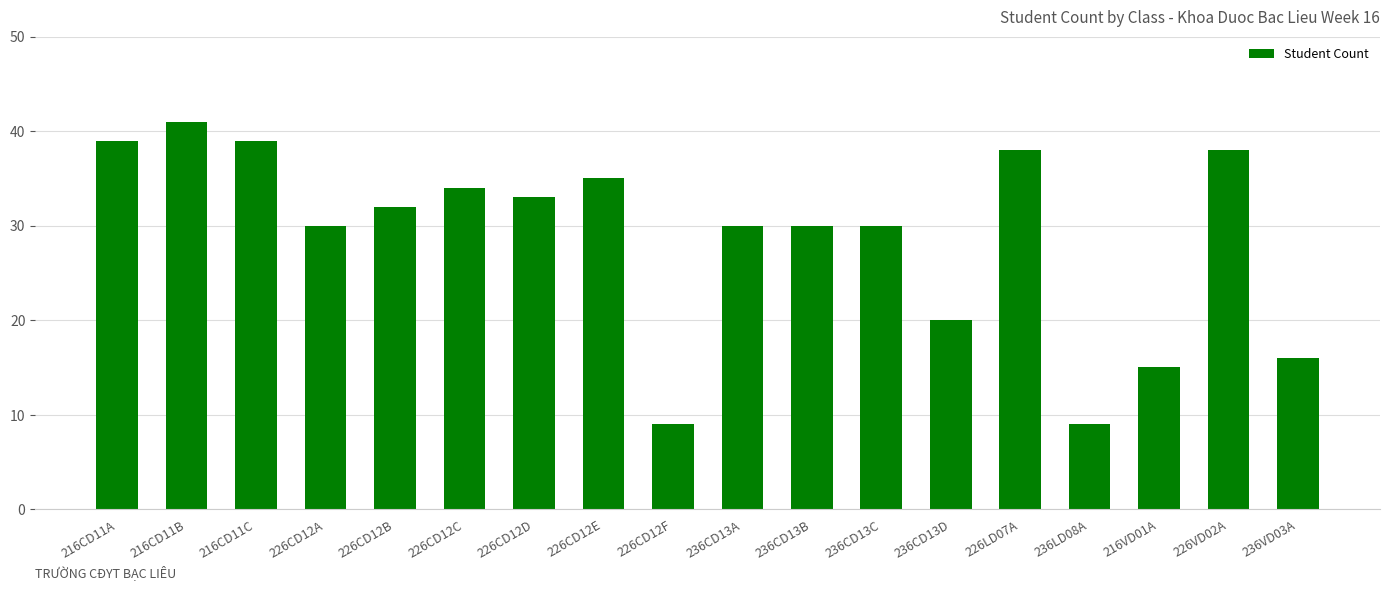

What is the maximum value shown in the chart?

41